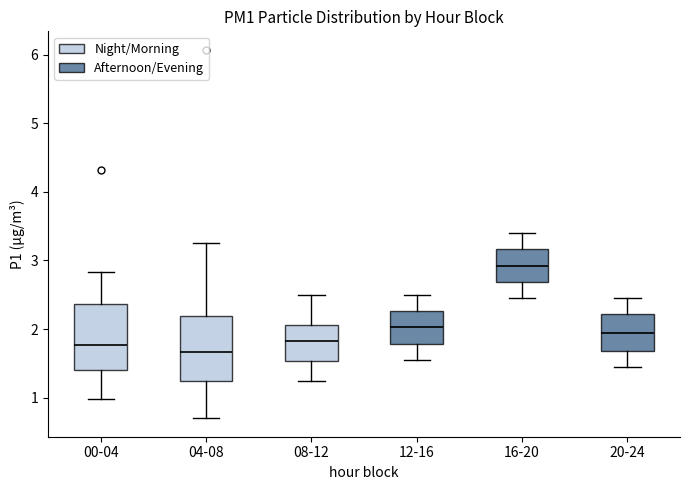

Reading left to right, read every box against the y-axis: the position of its median line, the range the box covers, and the ends of its whiskers. The values are not printed on the chart, so give them approximately, as read against the axis.

00-04: median 1.8, box 1.4 to 2.4, whiskers 1.0 to 2.8
04-08: median 1.7, box 1.2 to 2.2, whiskers 0.7 to 3.3
08-12: median 1.8, box 1.5 to 2.1, whiskers 1.3 to 2.5
12-16: median 2.0, box 1.8 to 2.3, whiskers 1.6 to 2.5
16-20: median 2.9, box 2.7 to 3.2, whiskers 2.5 to 3.4
20-24: median 2.0, box 1.7 to 2.2, whiskers 1.5 to 2.5